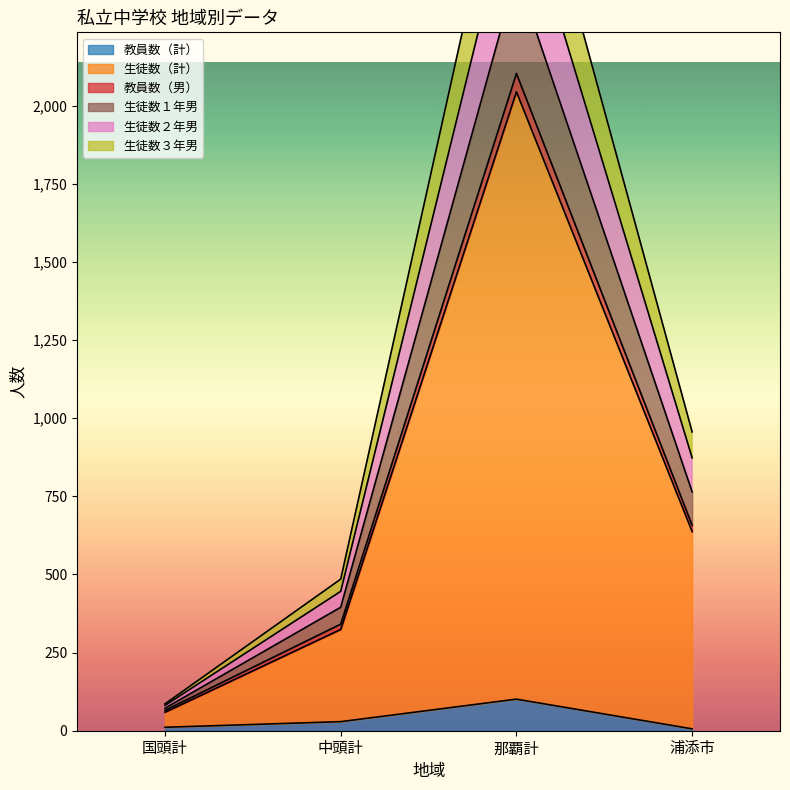

Read the 教員数（計） value at 那覇計.

101